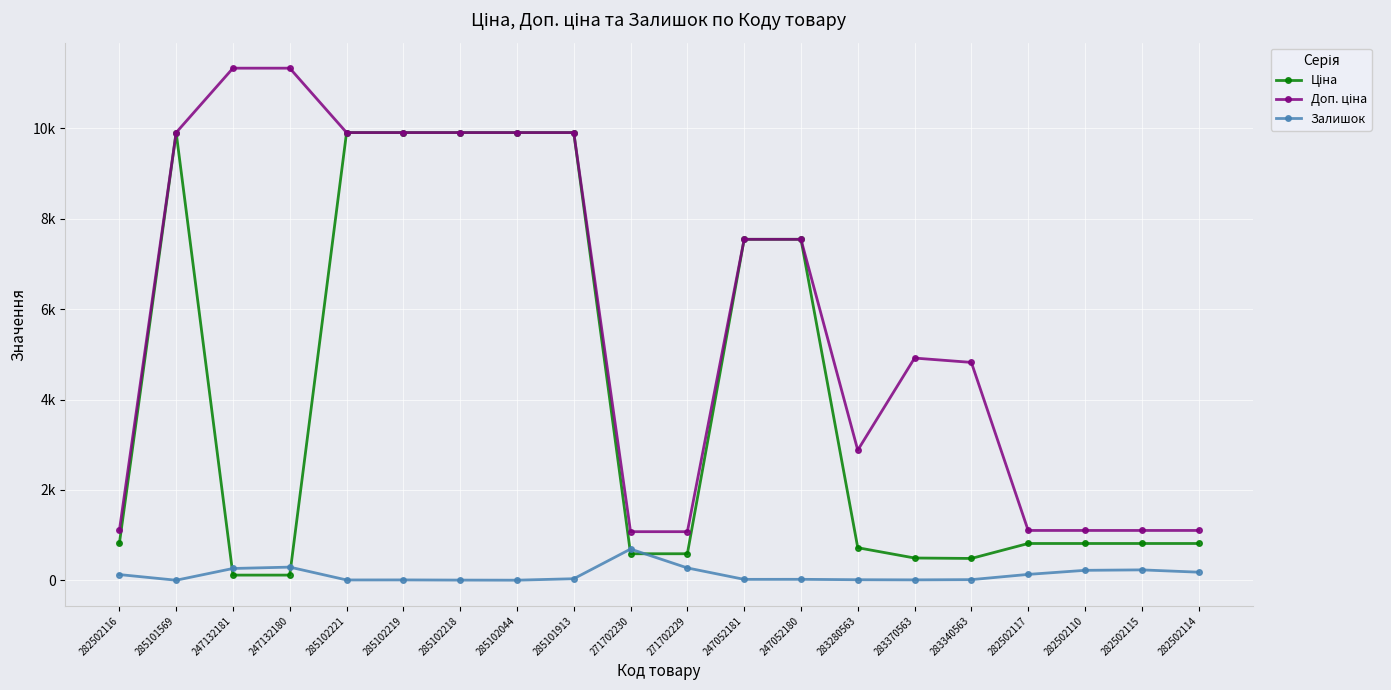

At 247132181, list the series in order from largest to smallest.

Доп. ціна, Залишок, Ціна